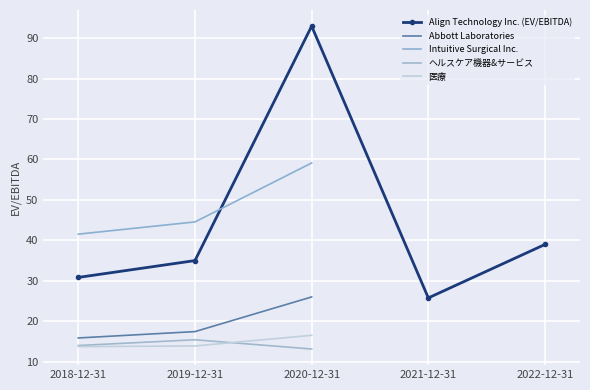

Which series has the largest range (max minus min)?

Align Technology Inc. (EV/EBITDA)